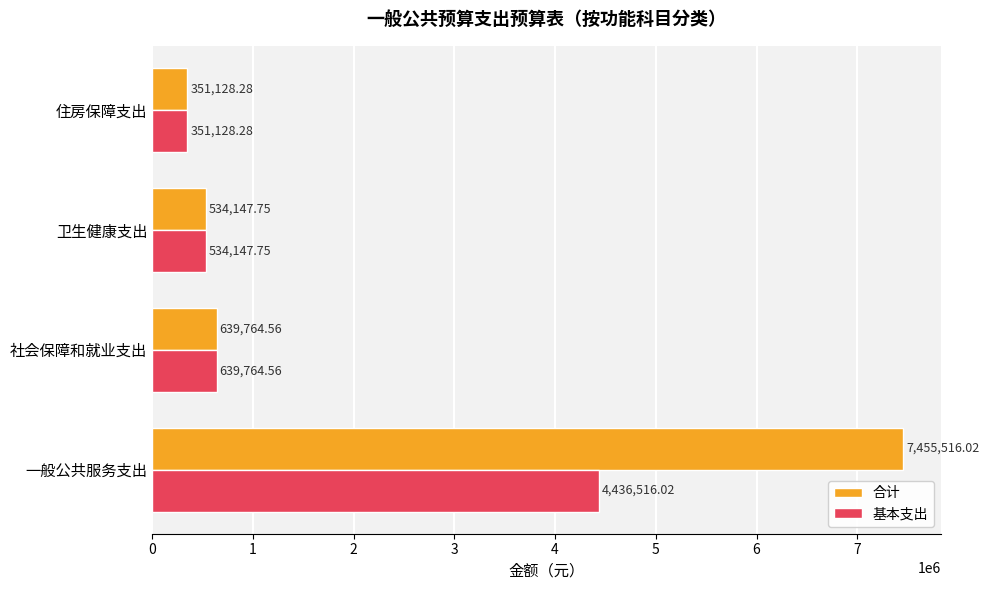

Which label corresponds to the largest value in the chart?

一般公共服务支出